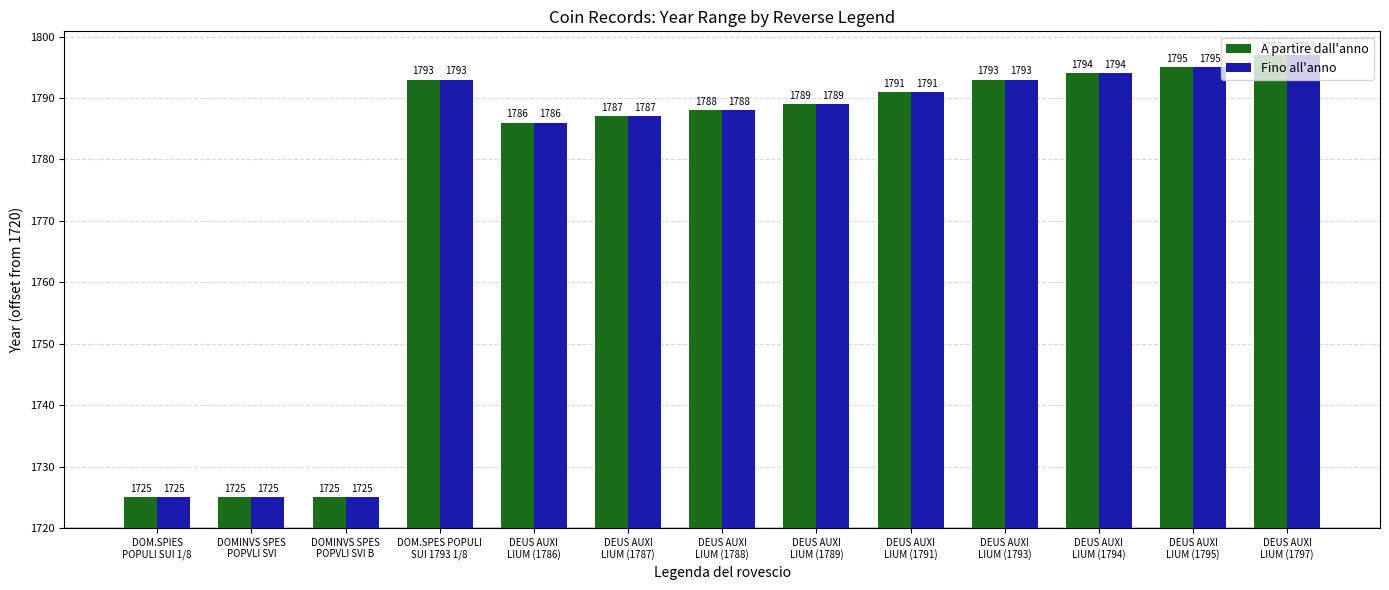

What are all the series names shown in the legend?

A partire dall'anno, Fino all'anno